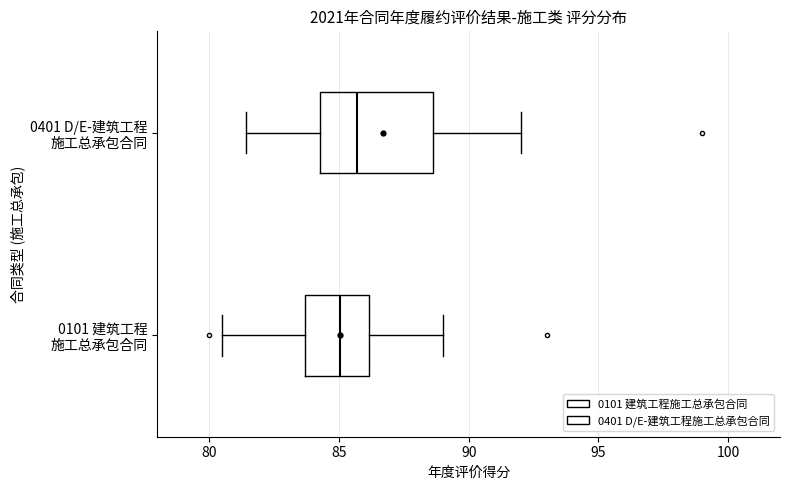

Comparing the boxes themselves (not the whiskers), which one is the widest?

0401 D/E-建筑工程 施工总承包合同